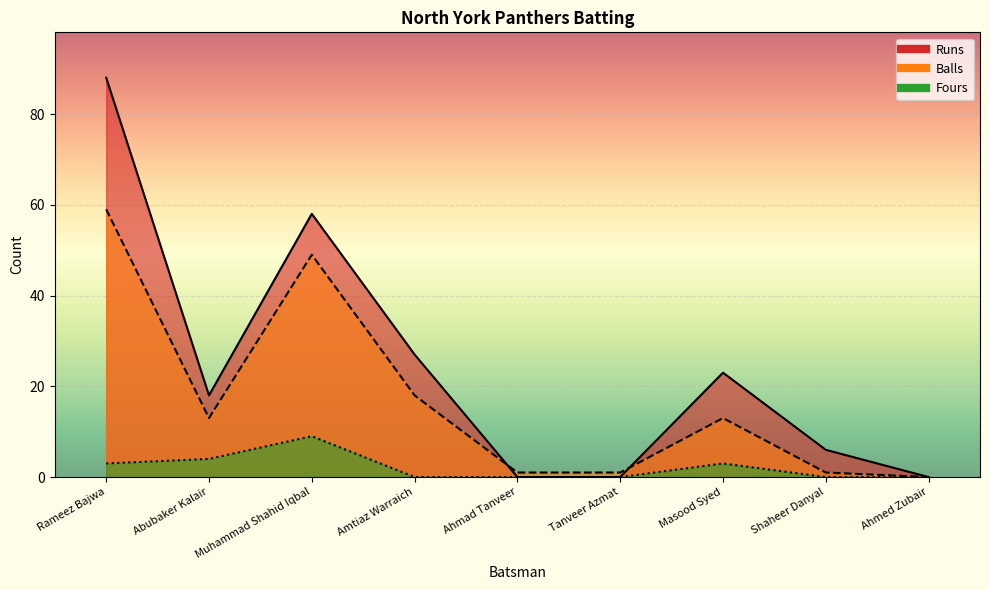

What is the sum of the Balls values at Masood Syed and Ahmed Zubair?

13